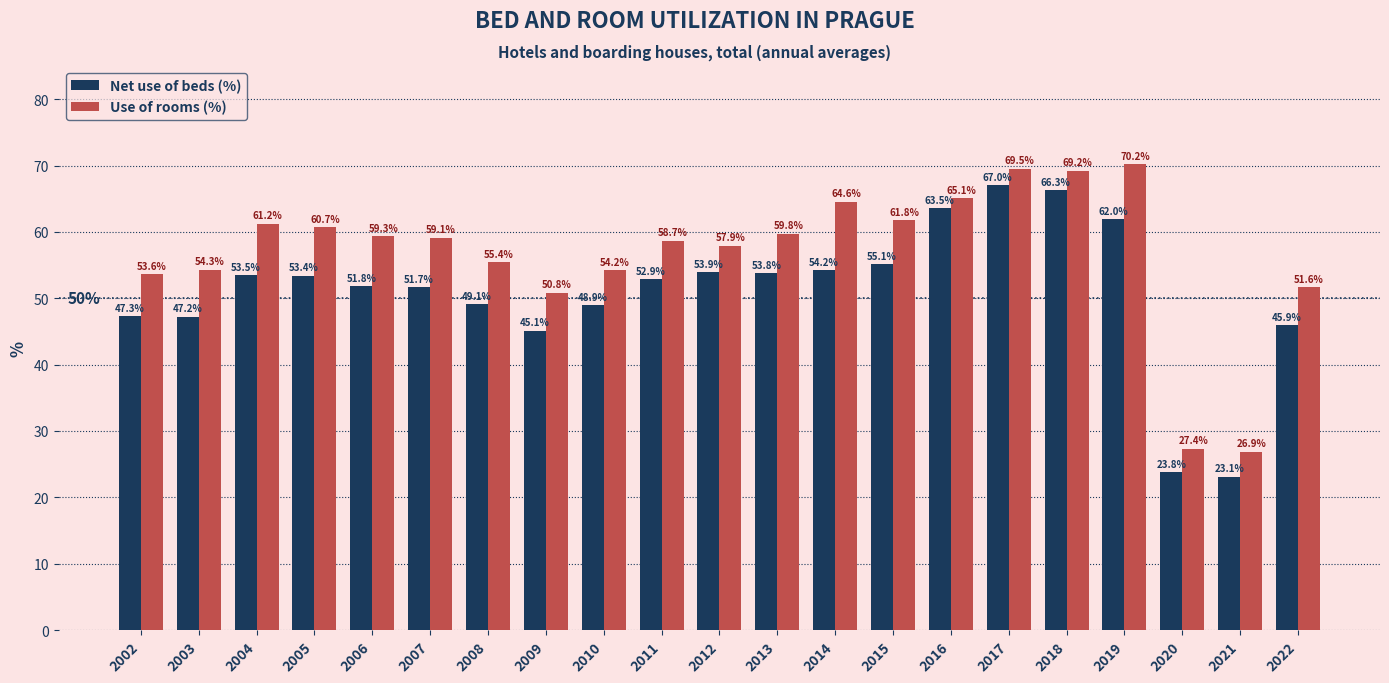

Between 2006 and 2008, which series saw the biggest shift?

Use of rooms (%)